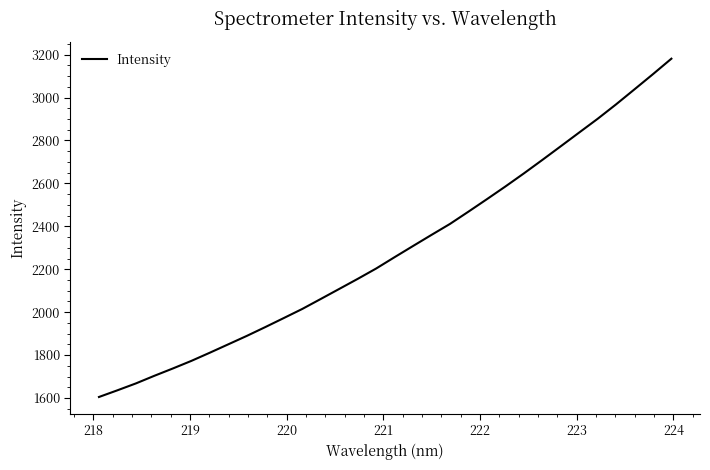

How many lines are shown in the chart?

1